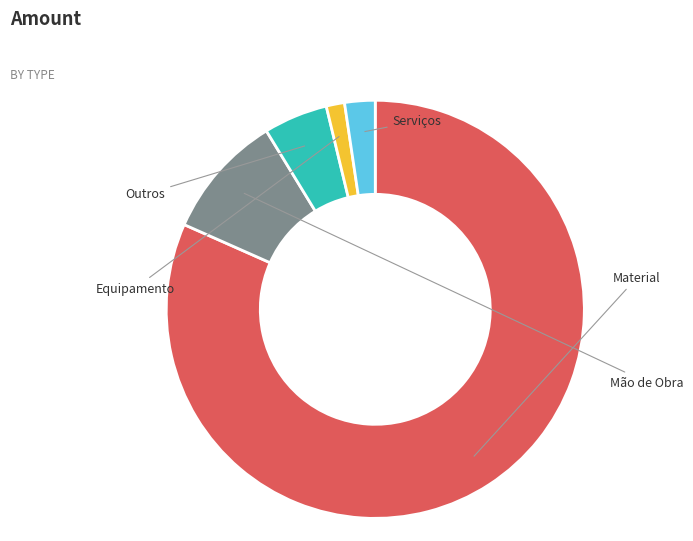

Approximately how many times larger is the value at Outros compared to Serviços?

2.1